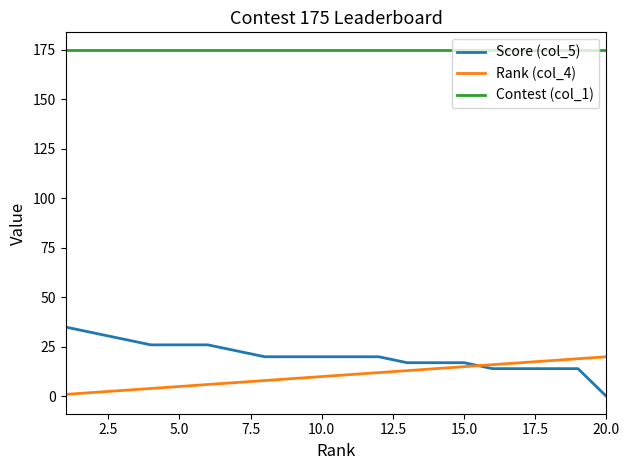

Rank the series by their maximum value, from lowest to highest.

Rank (col_4), Score (col_5), Contest (col_1)